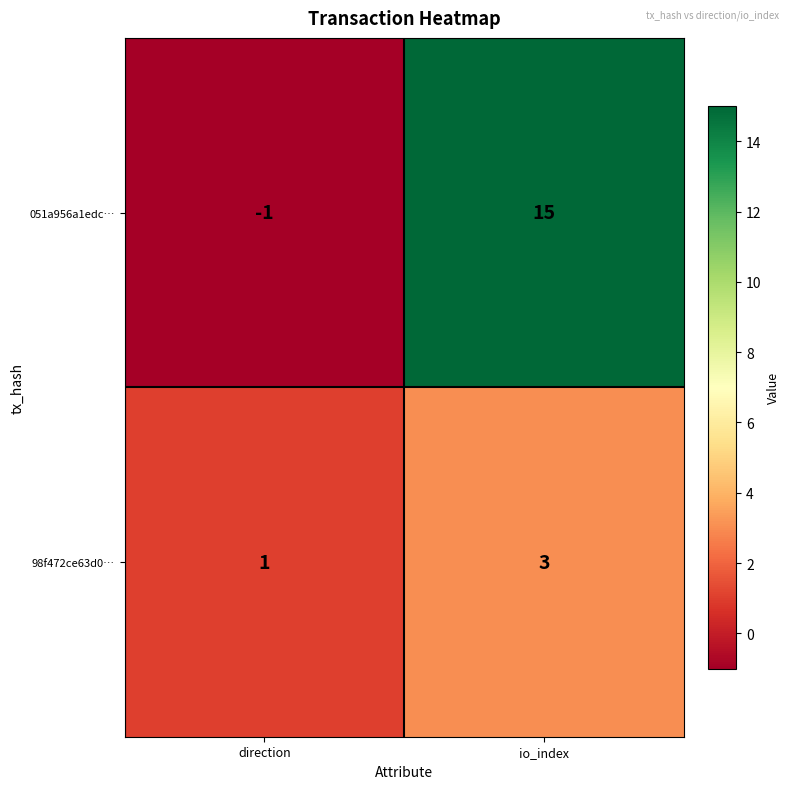

What is the sum of all 051a956a1edc… values?

14